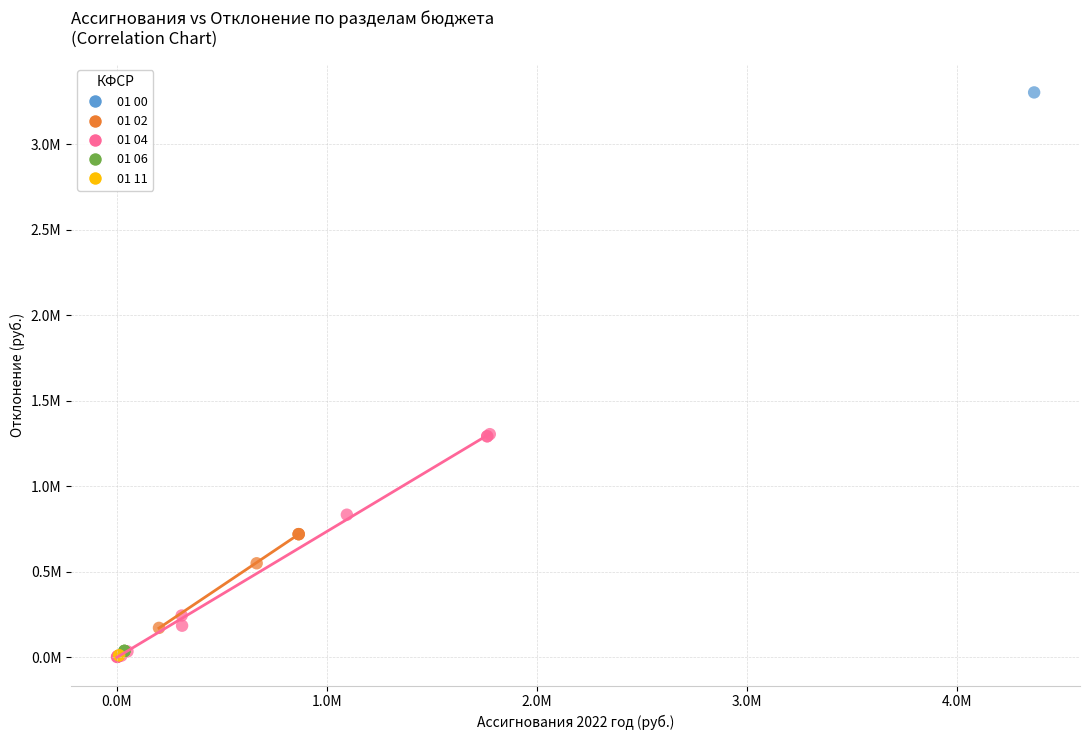

What are all the series names shown in the legend?

01 00, 01 02, 01 04, 01 06, 01 11